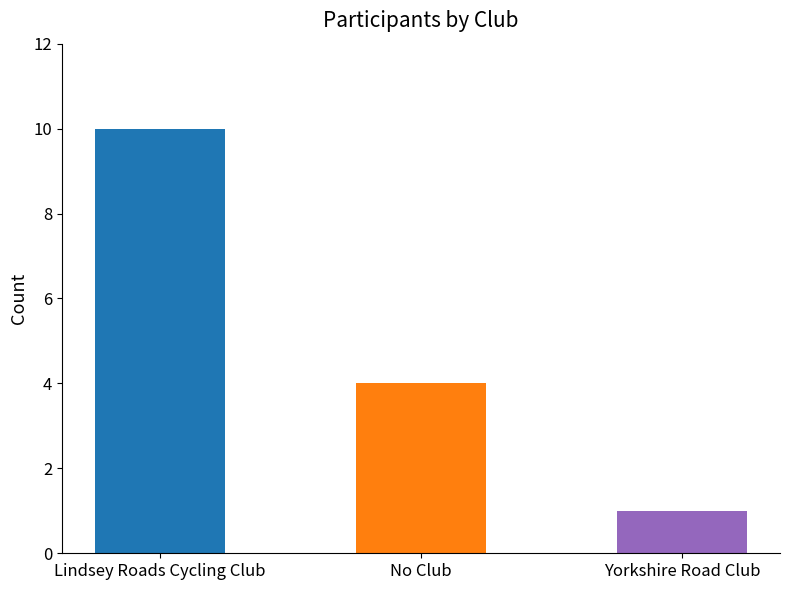

At which label does the data first exceed 4?

Lindsey Roads Cycling Club